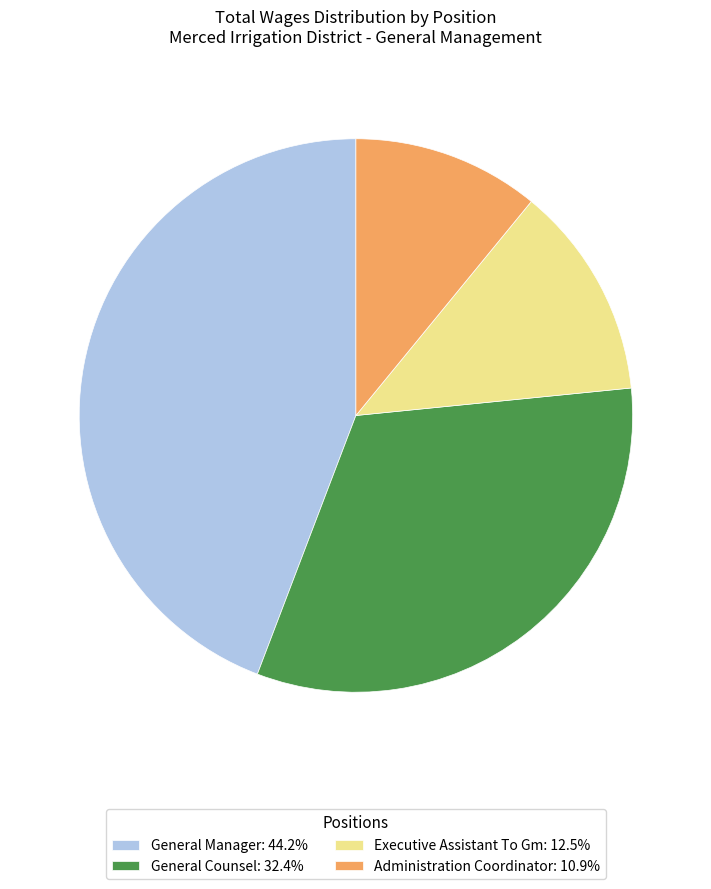

The Executive Assistant To Gm slice represents 7% of the pie. True or false?

False